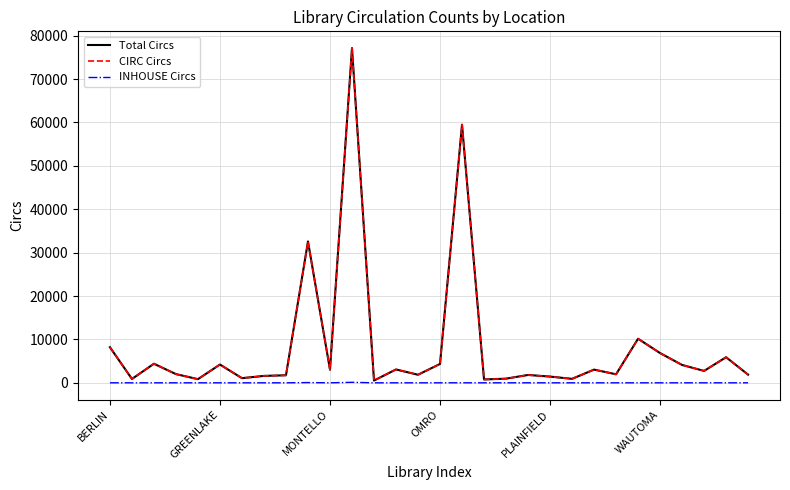

Which series has the widest spread of values?

Total Circs